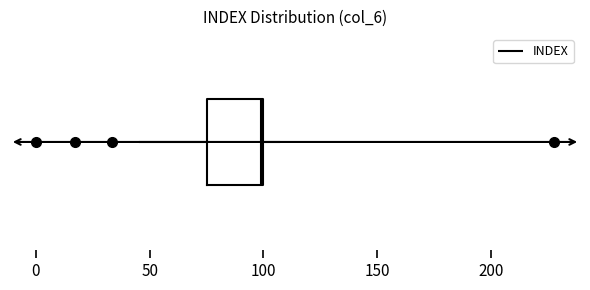

Where does the left whisker of the box end on the x-axis? The values are not printed on the chart, so give them approximately, as read against the axis.

45